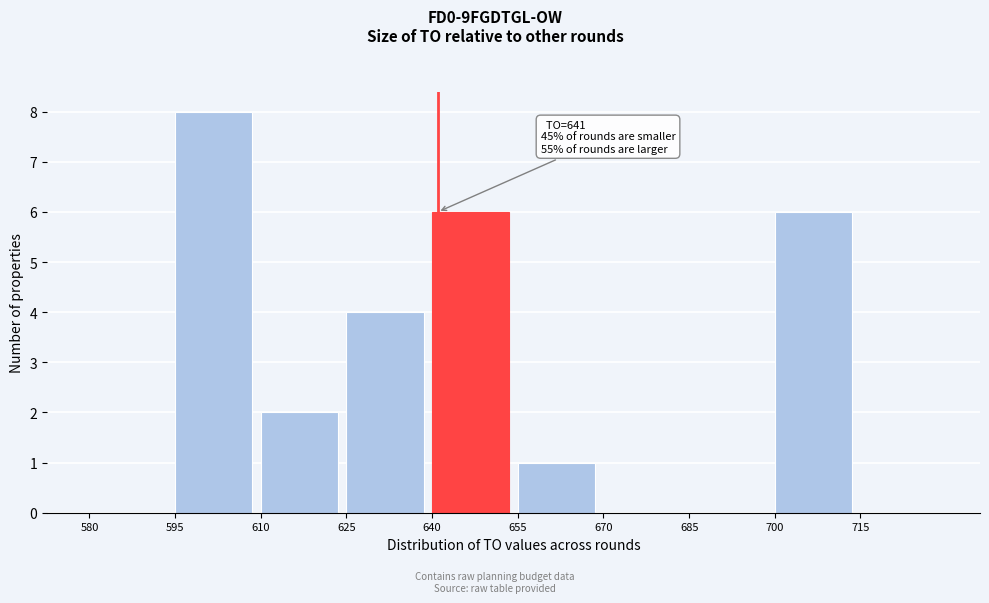

Which range on the x-axis has the tallest bar?

595 to 610